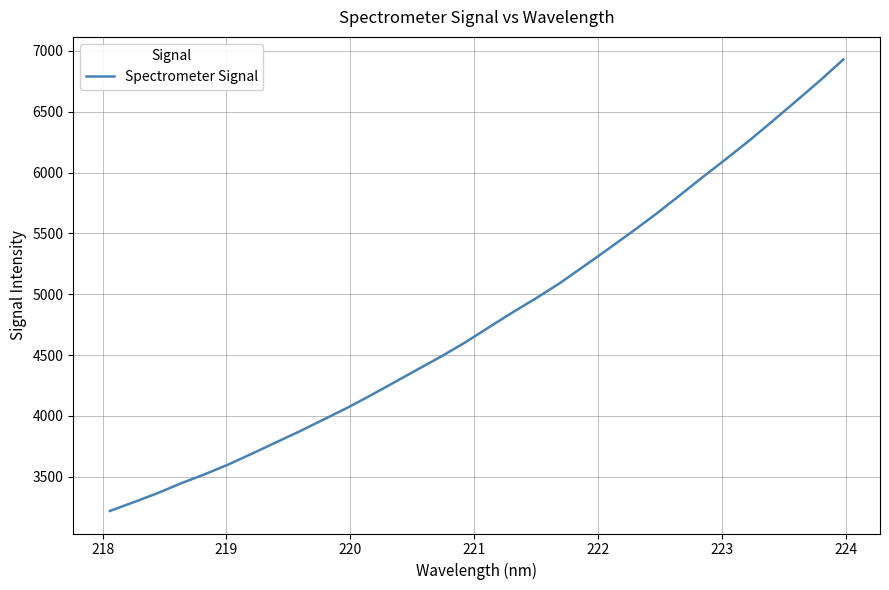

What is the smallest value displayed?

3217.9